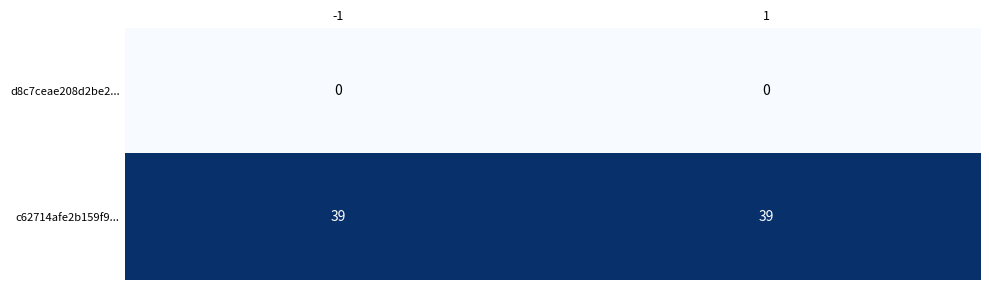

What is the total value across all series at 1?

39